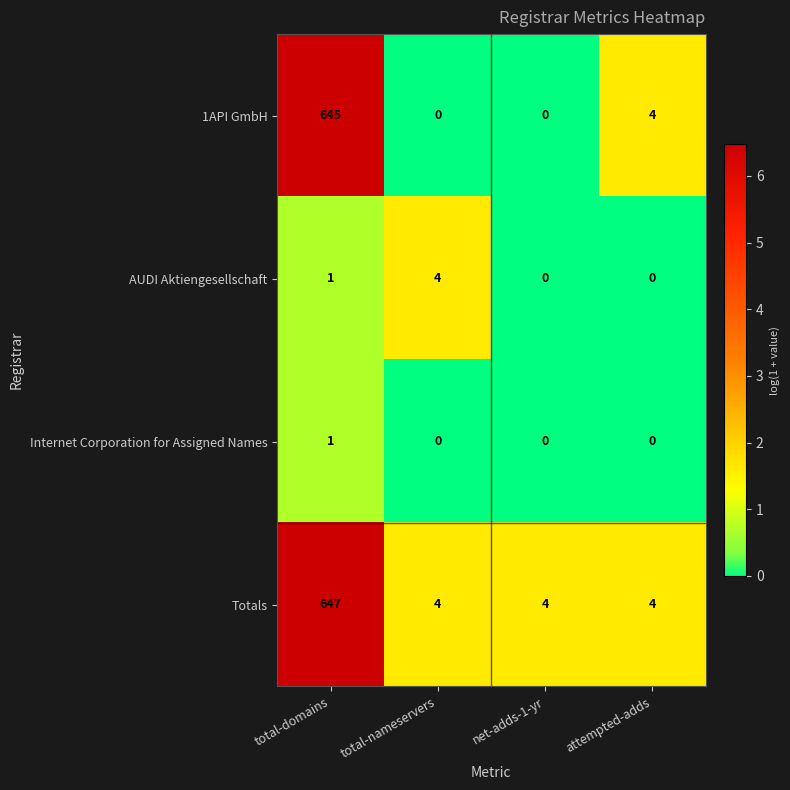

Which series has the largest total across all categories?

Totals